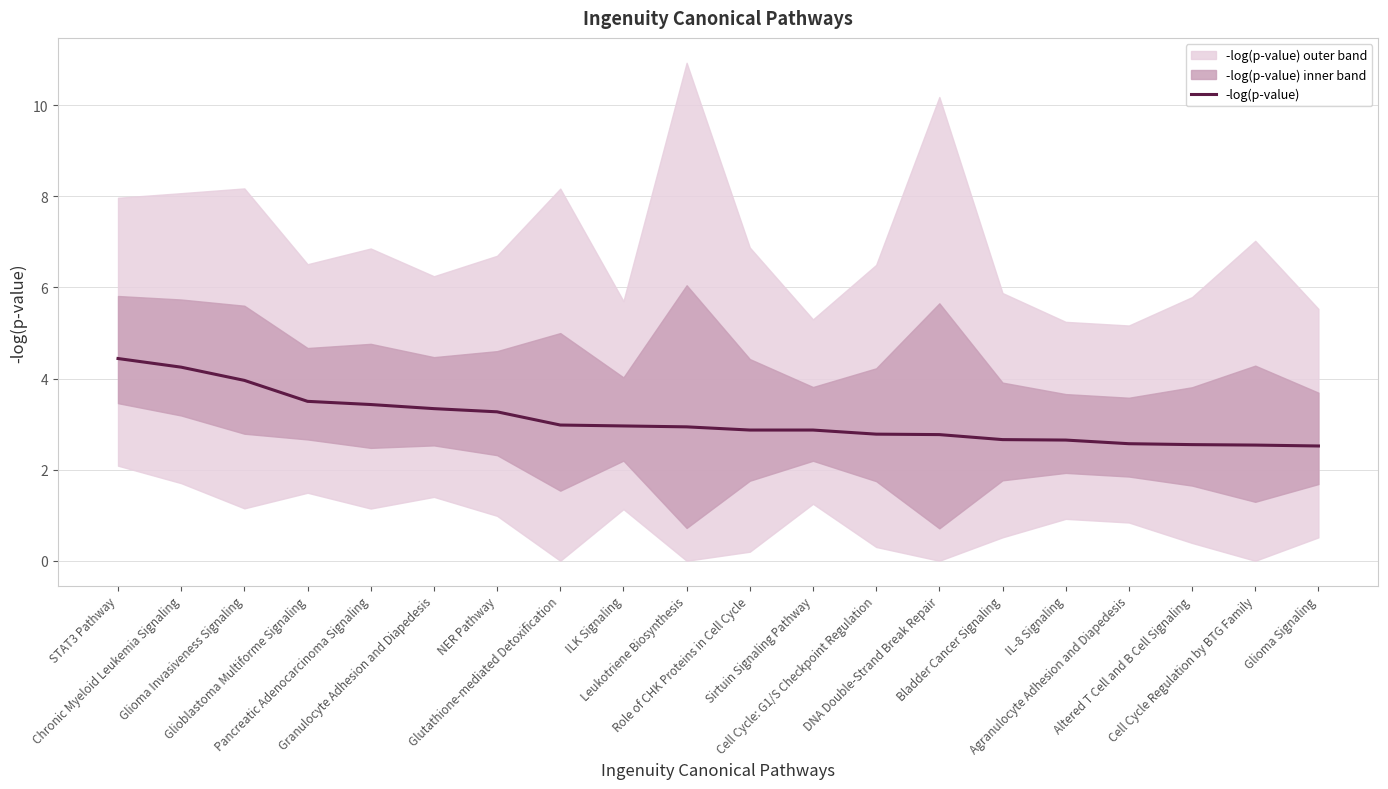

What is the average value?

3.1